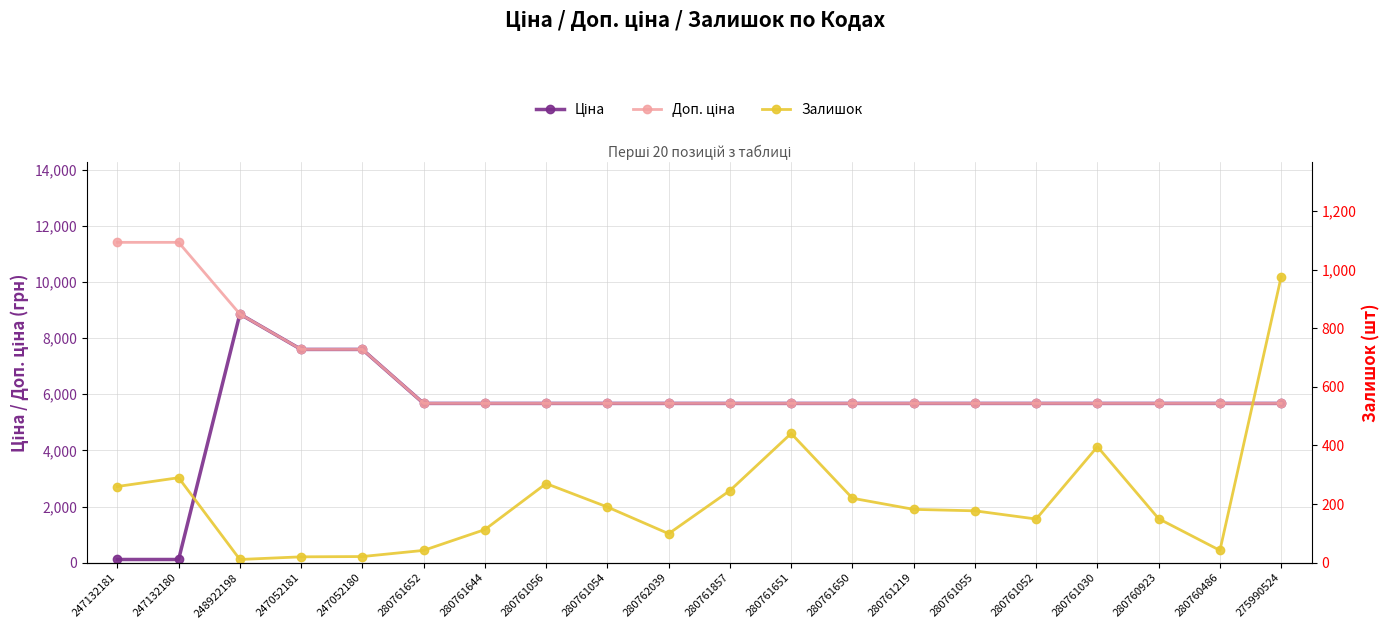

What is the difference between the maximum and minimum values in the Доп. ціна series?

5736.2